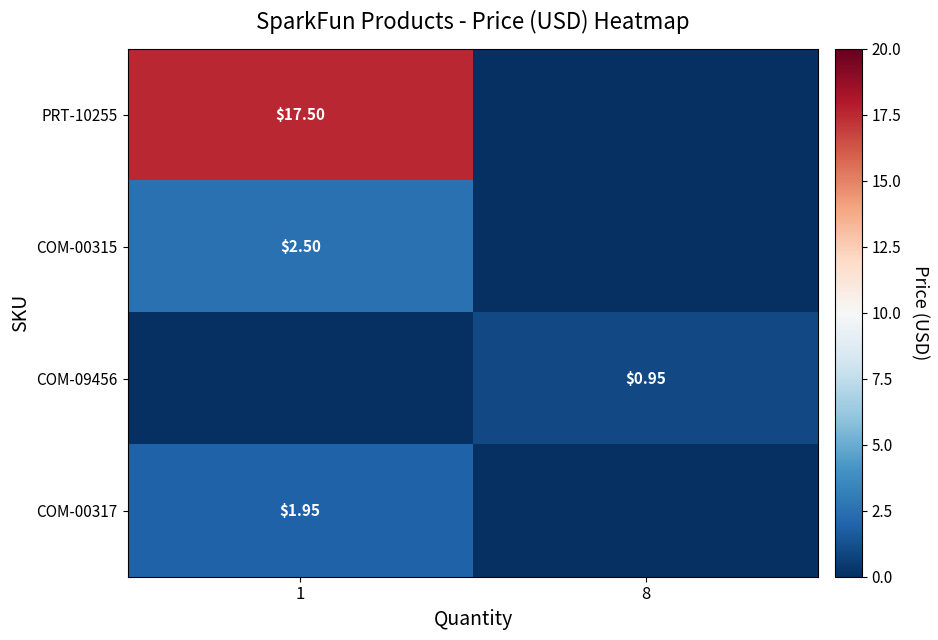

At how many categories does at least one series exceed 16?

1